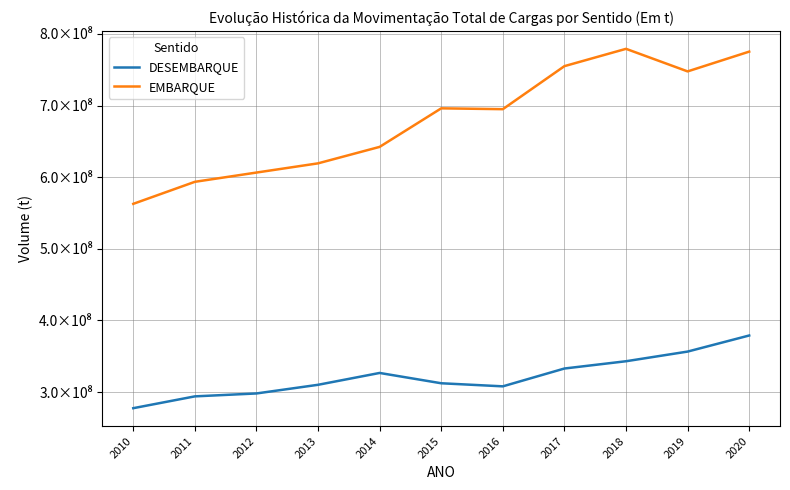

What is the difference between the DESEMBARQUE values at 2018 and 2015?

30754139.6